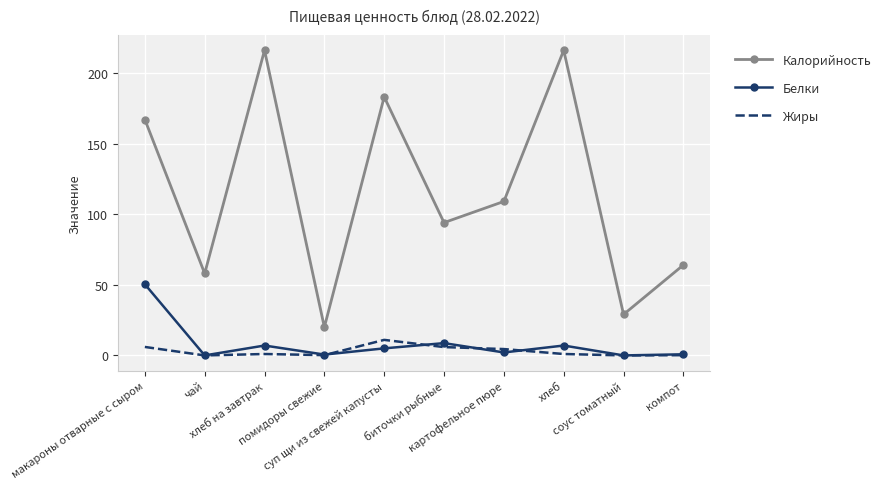

True or false: Белки and Жиры cross at least once.

True